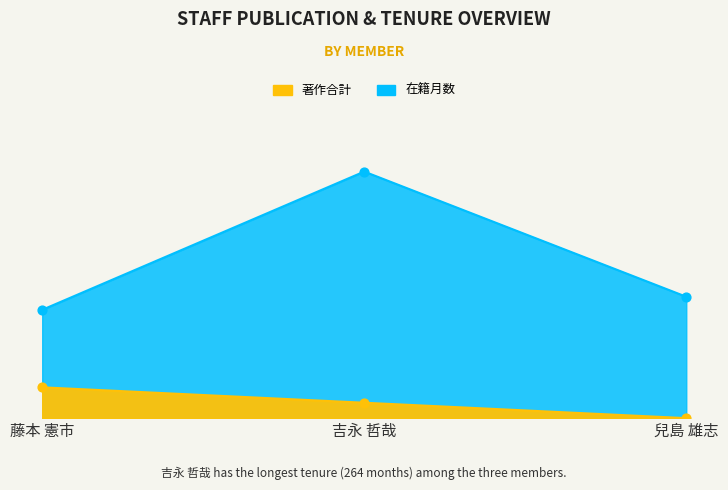

Which series has the largest Y range (max minus min)?

在籍月数